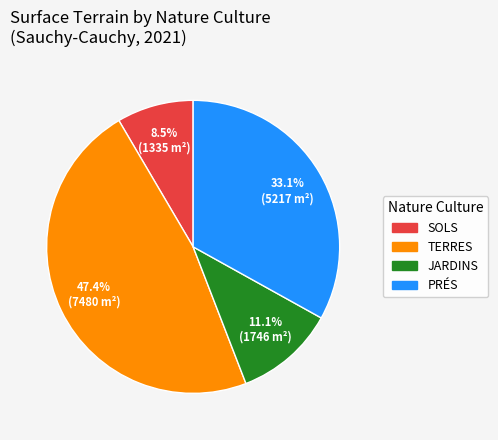

Is there any slice that represents more than half of the pie?

No